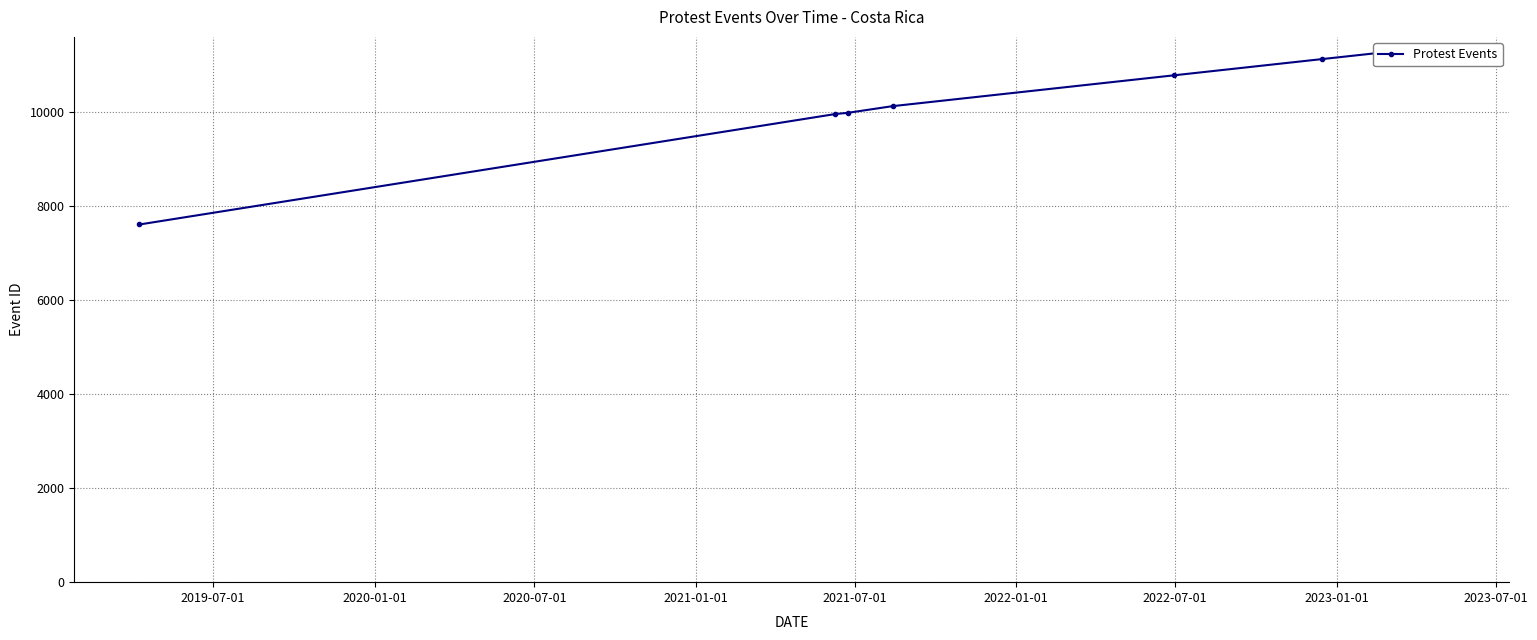

List the labels in order of value, smallest first.

2019-07-01, 2020-01-01, 2020-07-01, 2021-01-01, 2021-07-01, 2022-01-01, 2022-07-01